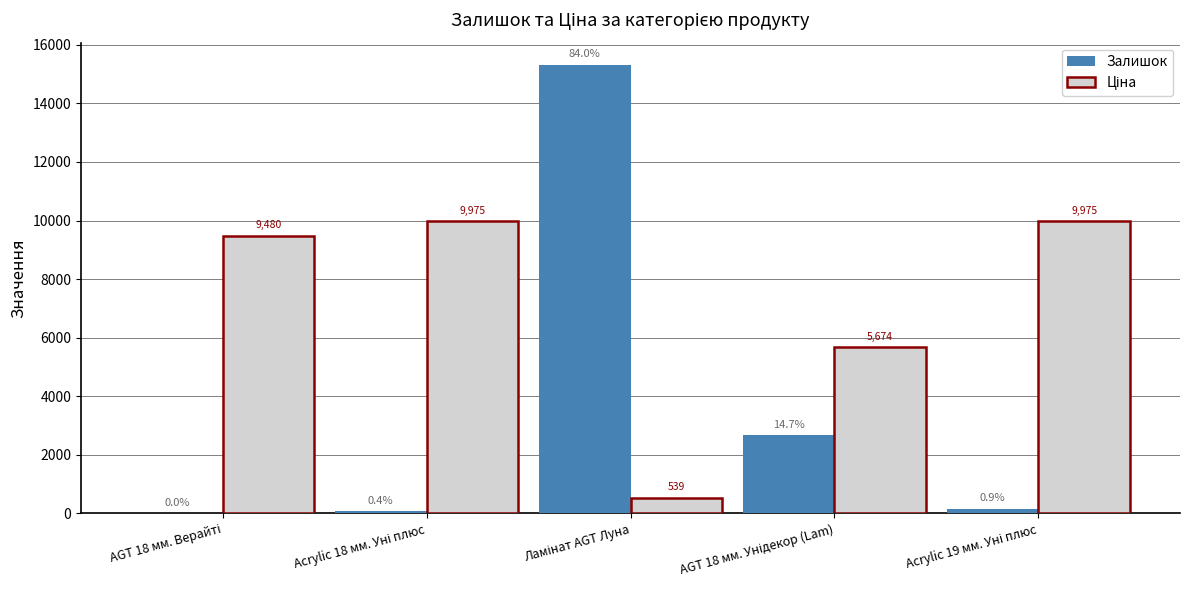

What is the sum of all Залишок values?

18227.0